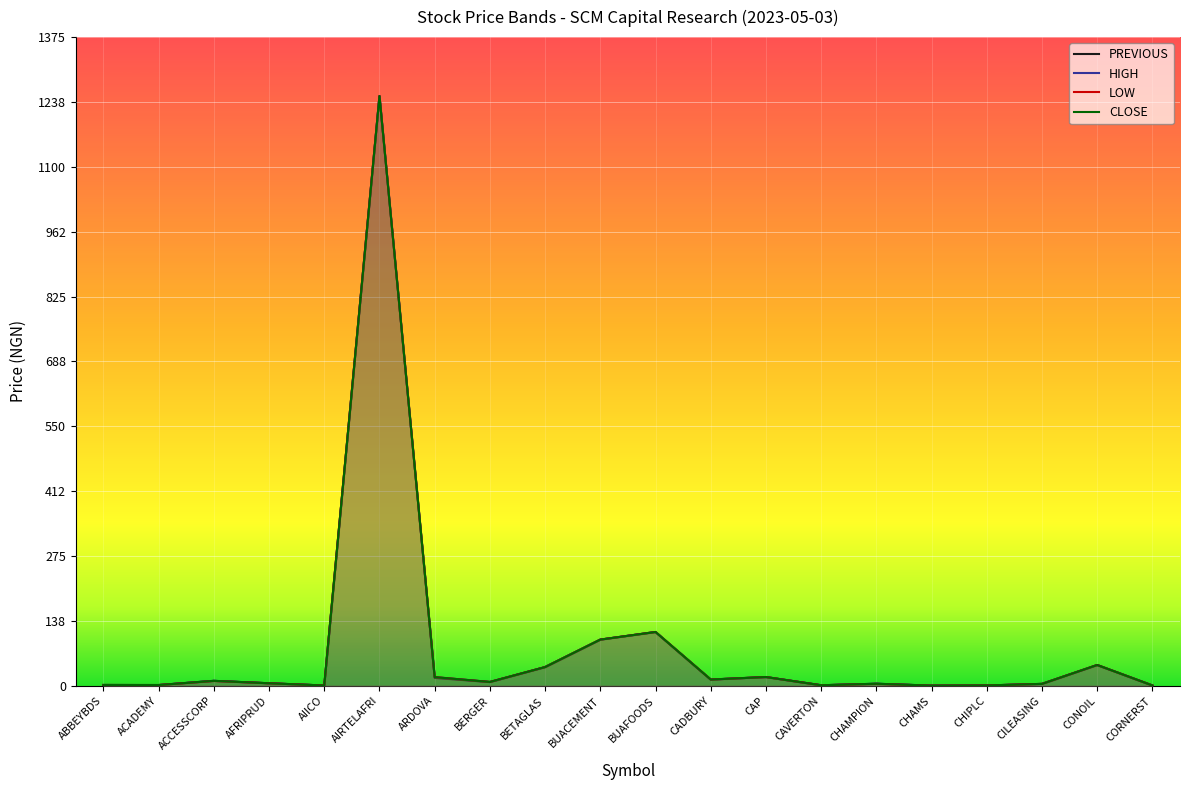

At how many categories does at least one series exceed 737?

1